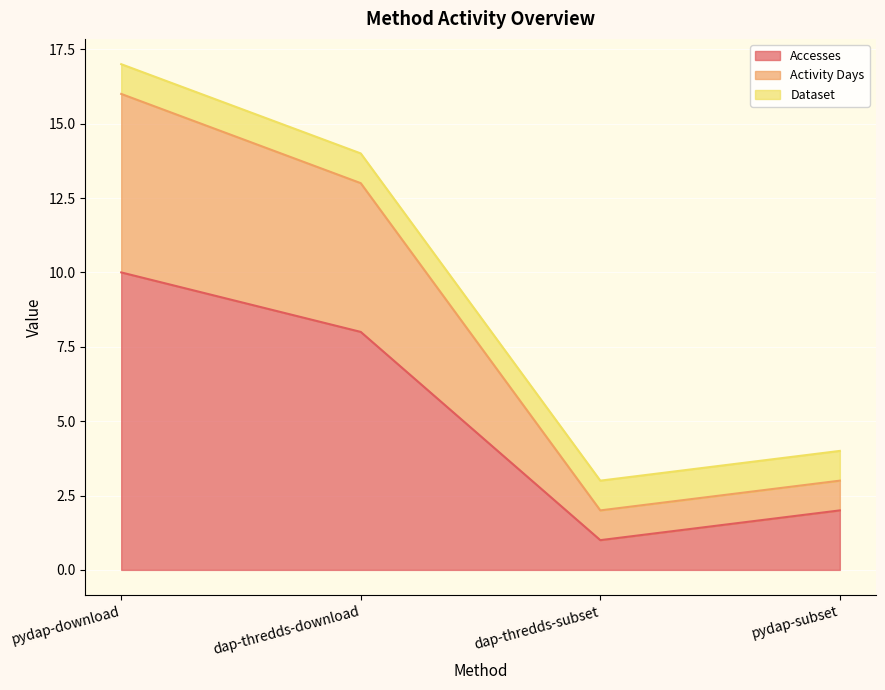

The value of Activity Days at pydap-download is 25. True or false?

False